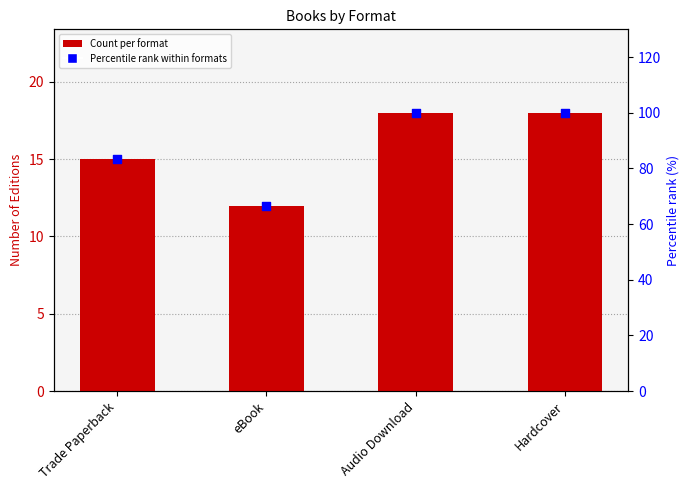

What is the total value across all series at Hardcover?

118.0